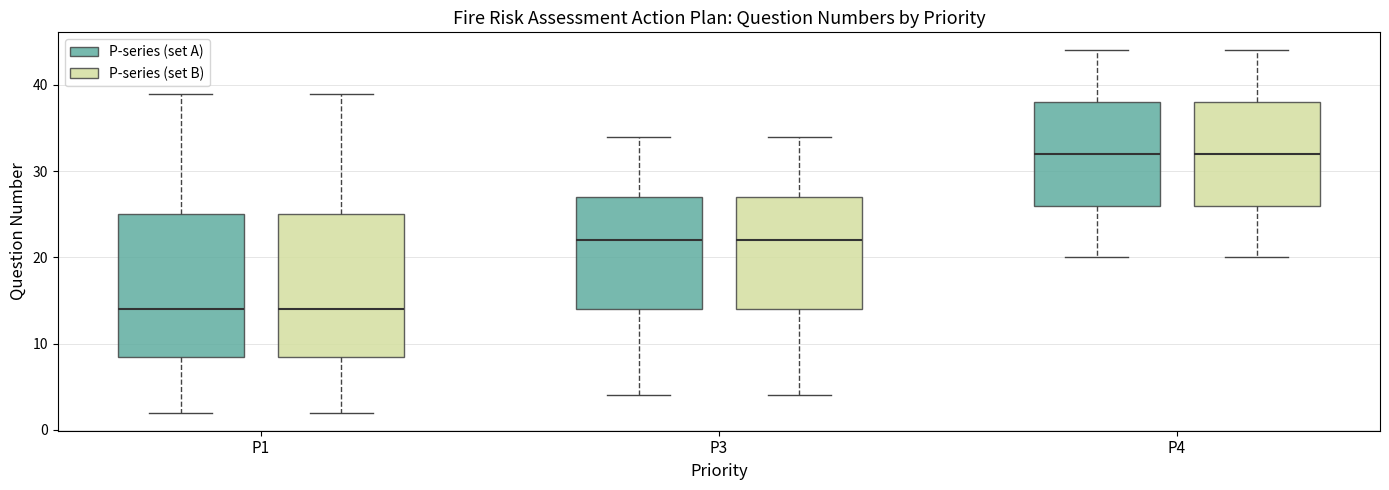

Reading left to right, transcribe this box plot: for each box, give where its median line is, the range the box spans, and where its two whiskers end, as read against the y-axis. The values are not printed on the chart, so give them approximately, as read against the axis.

P1 (P-series (set A)): median 14, box 9 to 25, whiskers 2 to 39
P1 (P-series (set B)): median 14, box 9 to 25, whiskers 2 to 39
P3 (P-series (set A)): median 22, box 14 to 27, whiskers 4 to 34
P3 (P-series (set B)): median 22, box 14 to 27, whiskers 4 to 34
P4 (P-series (set A)): median 32, box 26 to 38, whiskers 20 to 44
P4 (P-series (set B)): median 32, box 26 to 38, whiskers 20 to 44